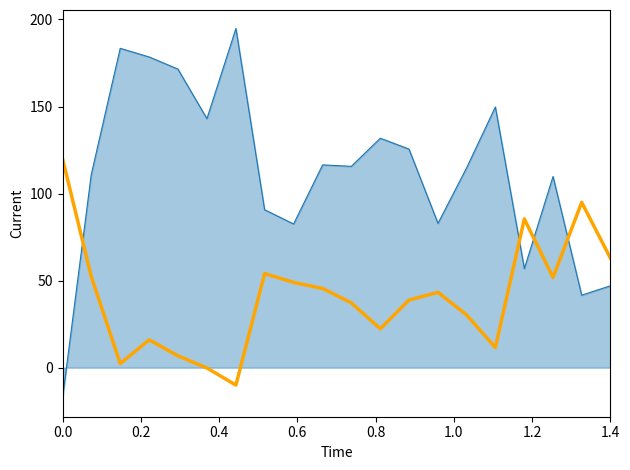

How many values are below 43?

10